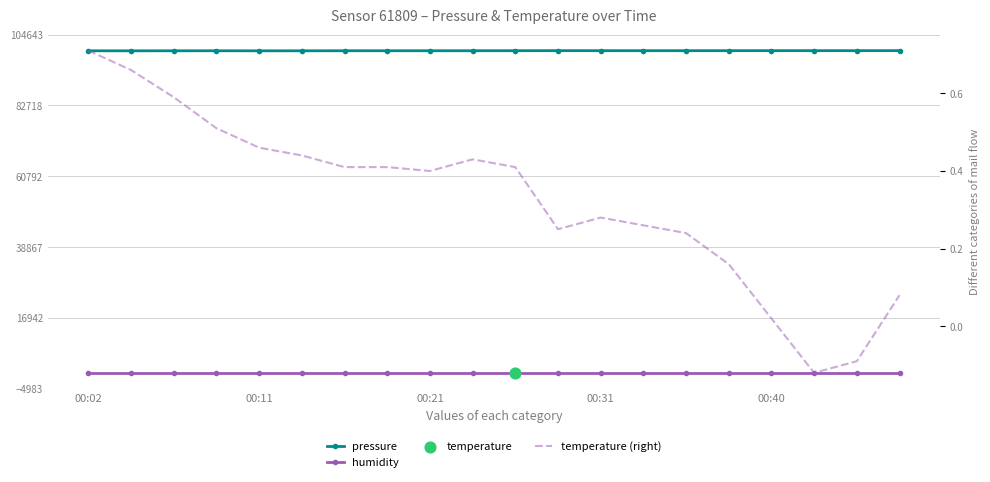

Which series has the widest spread of Y values?

pressure